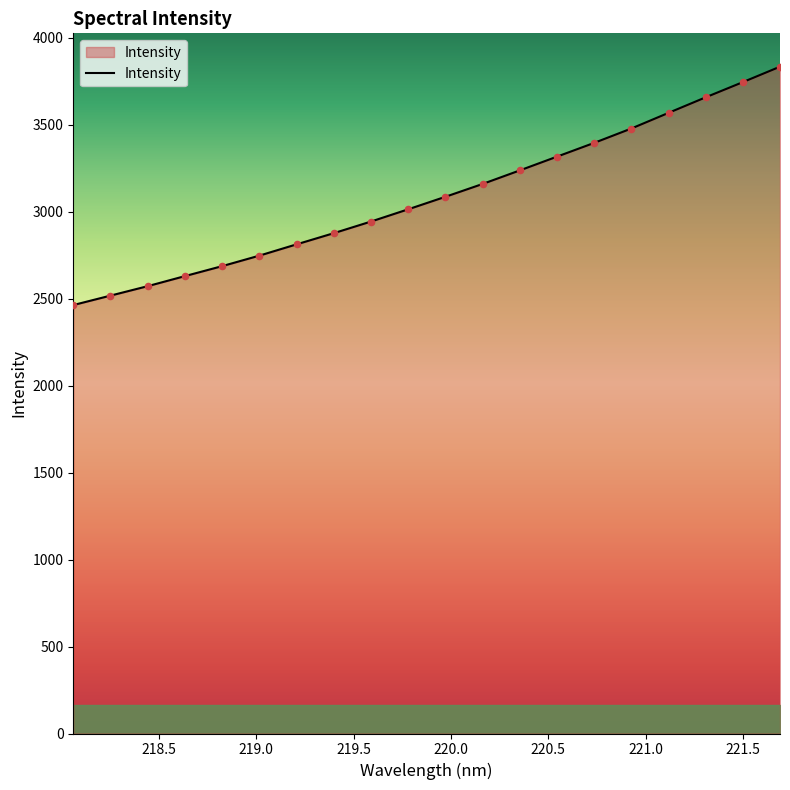

What is the greatest value displayed?

3834.5